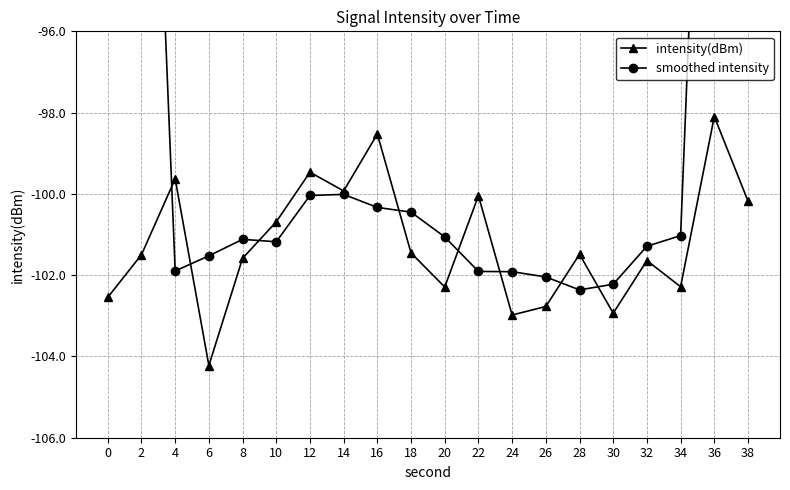

List the labels in order of intensity(dBm) value, smallest first.

6, 24, 30, 26, 0, 20, 34, 32, 8, 2, 28, 18, 10, 38, 22, 14, 4, 12, 16, 36